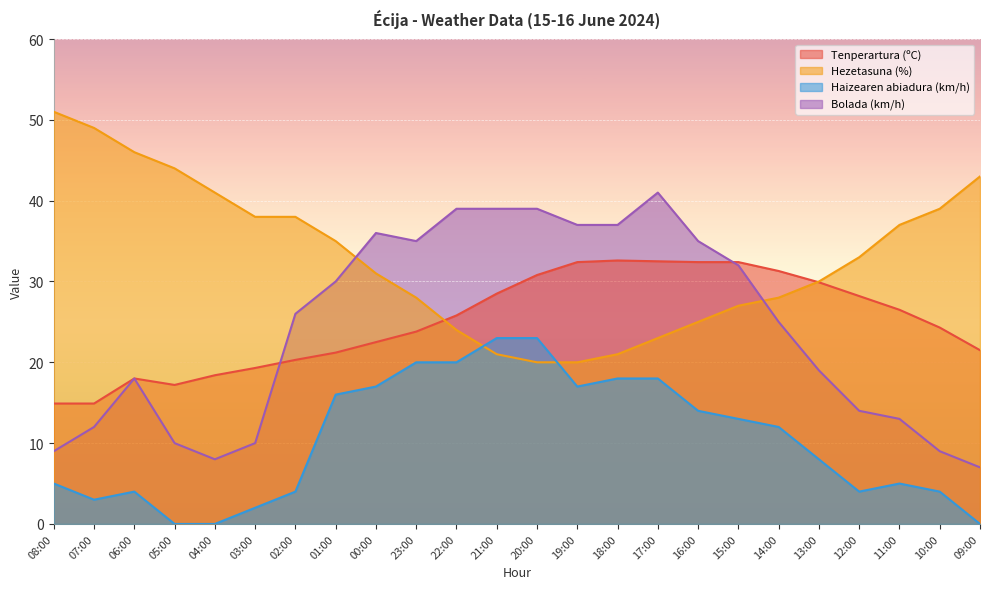

What is the label of the 21st point from the left?

12:00